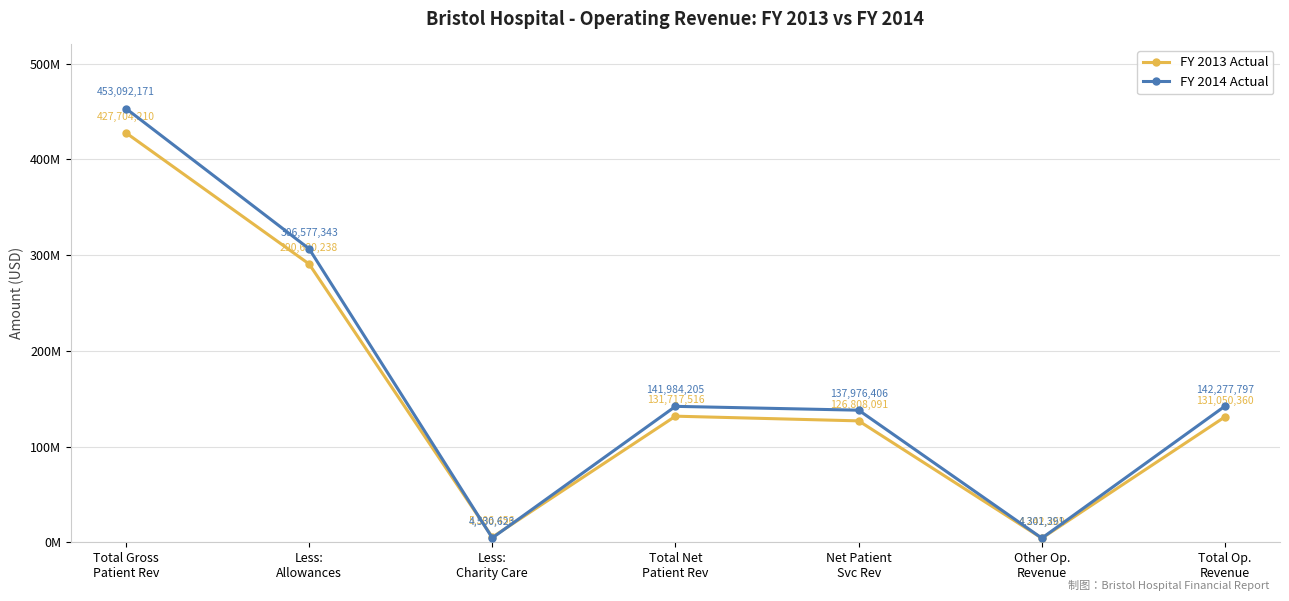

Does the chart have visible grid lines?

Yes